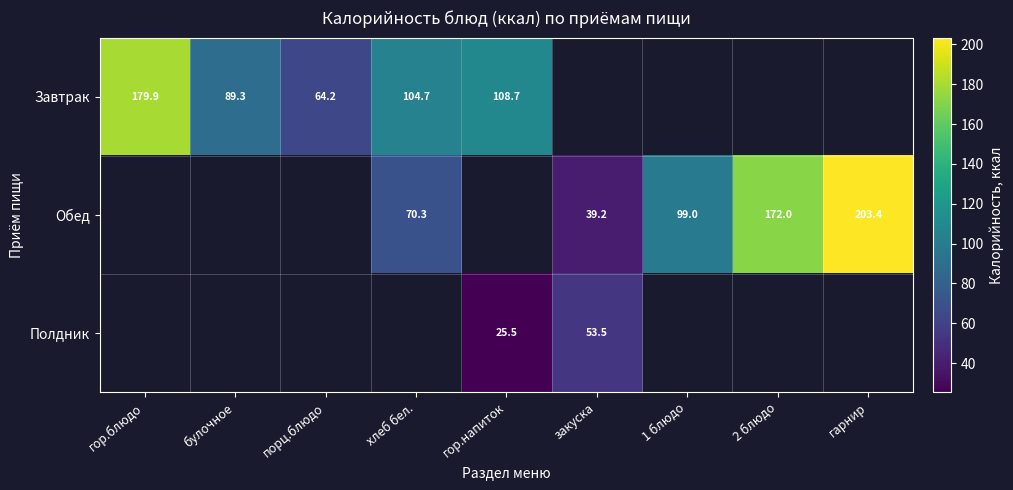

Is the value of Завтрак at порц.блюдо greater than the value of Обед at 2 блюдо?

No